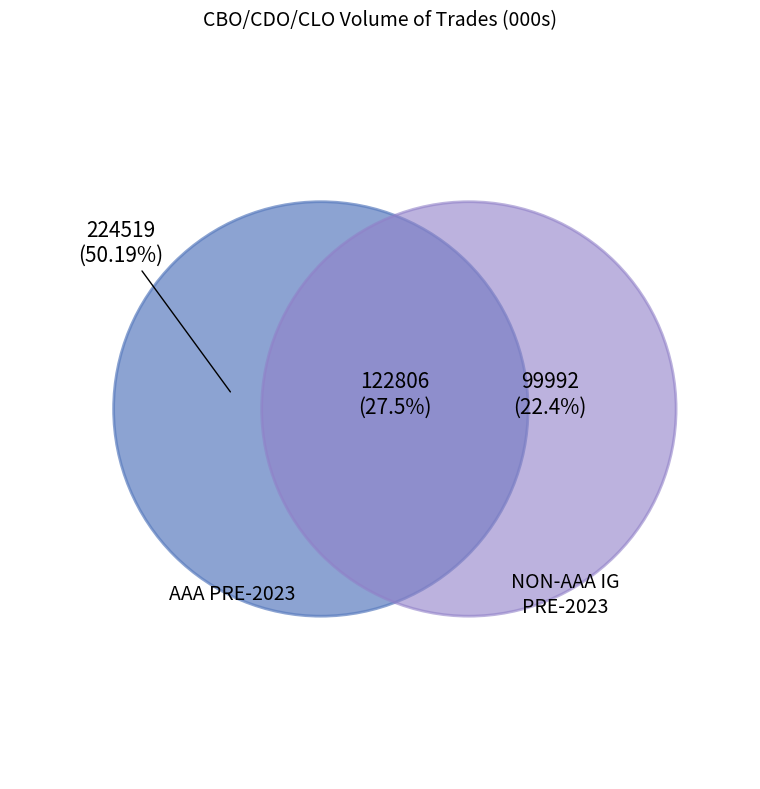

Which category has the biggest portion of the pie?

AAA PRE-2023